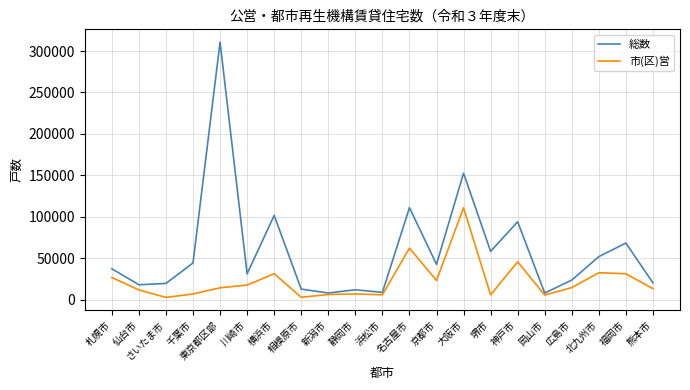

What is the difference between the 総数 values at 岡山市 and 仙台市?

10040